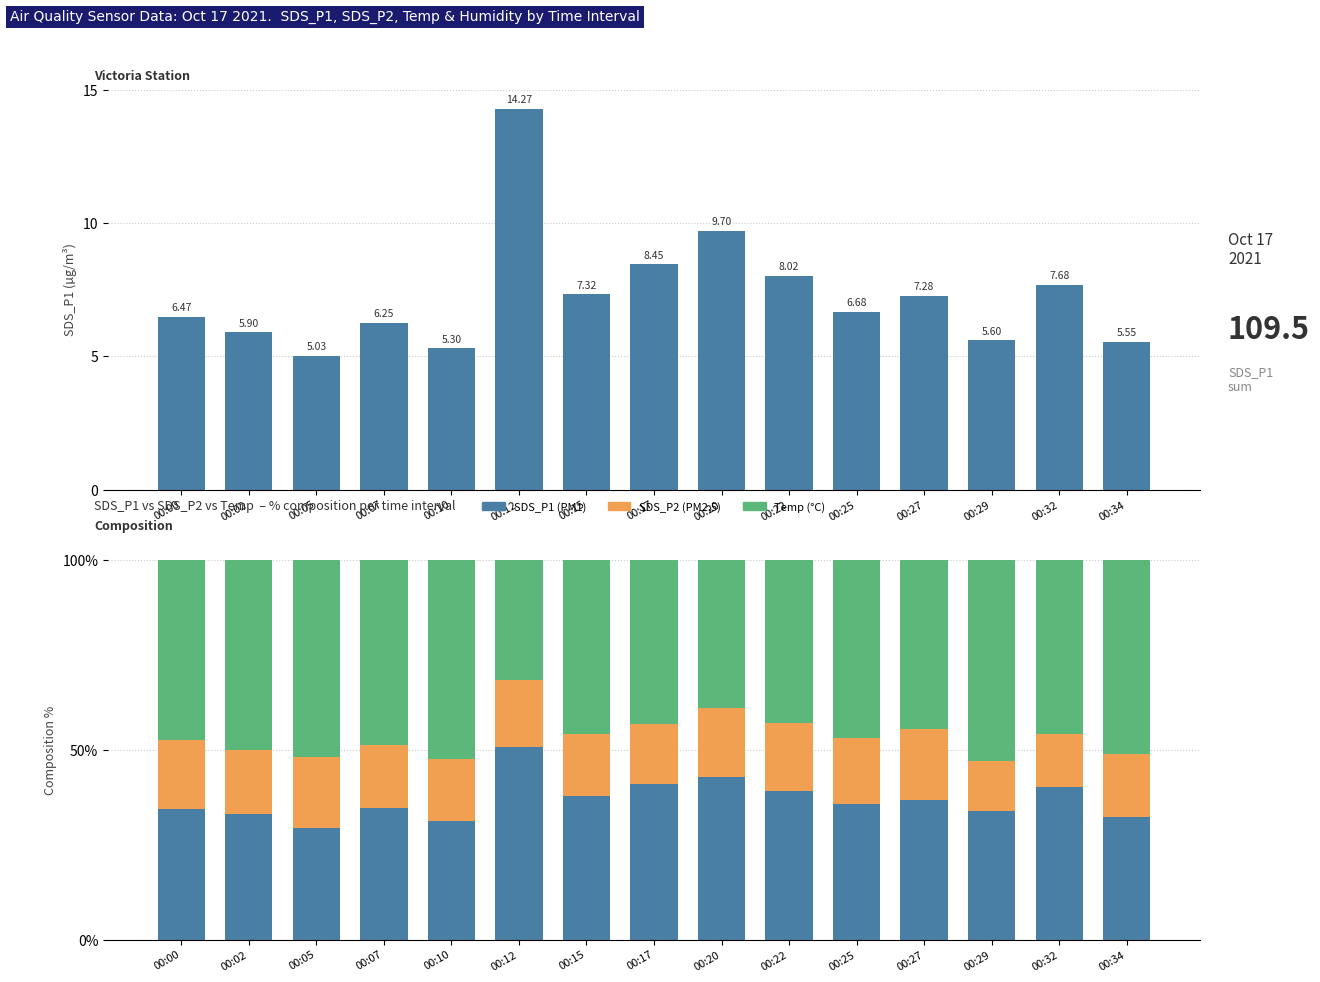

Between 00:15 and 00:27, which series saw the biggest shift?

SDS_P2